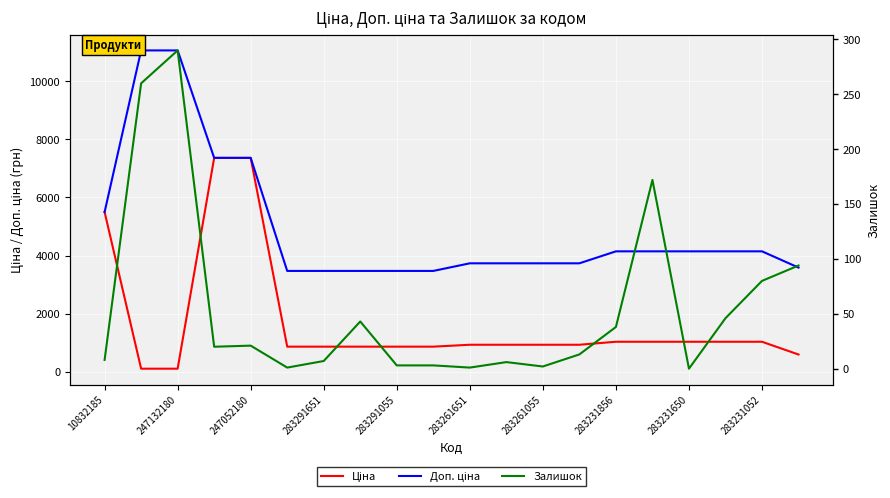

How many intersections are there between Ціна and Залишок?

2